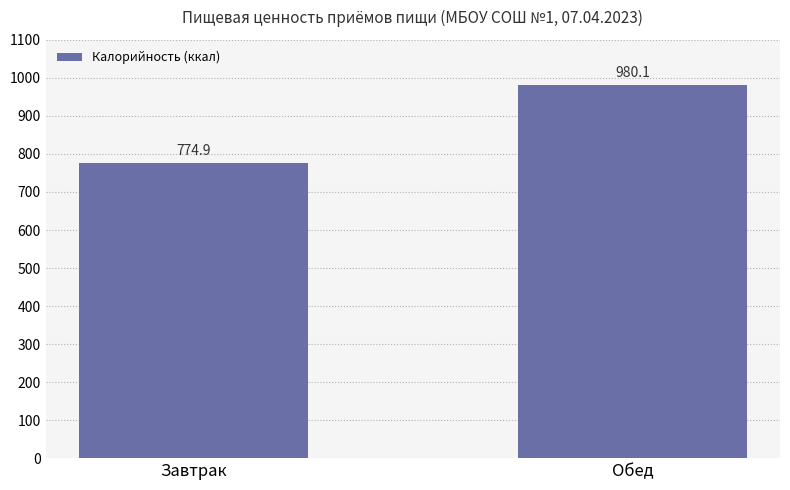

What is the difference between the maximum and minimum values?

205.2